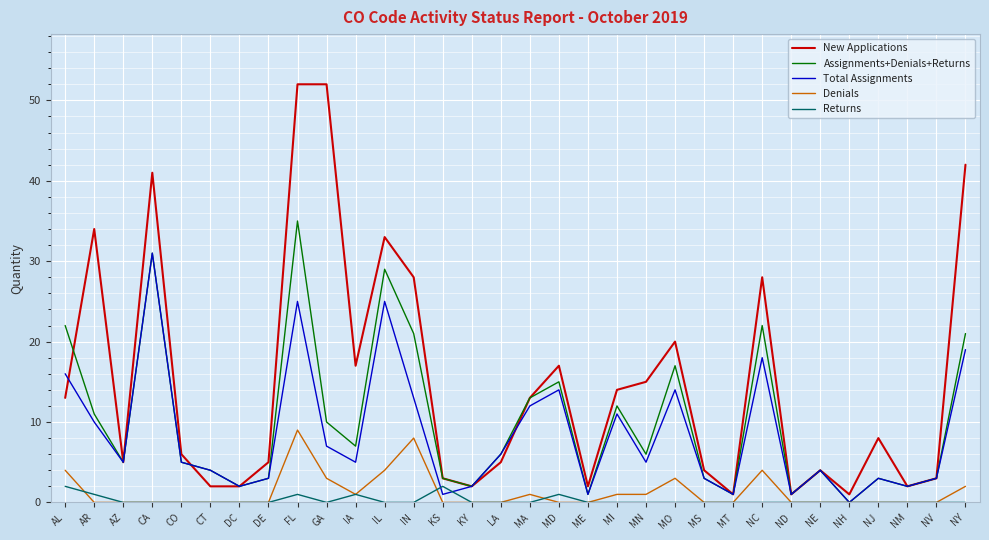

At how many categories does at least one series exceed 31?

6